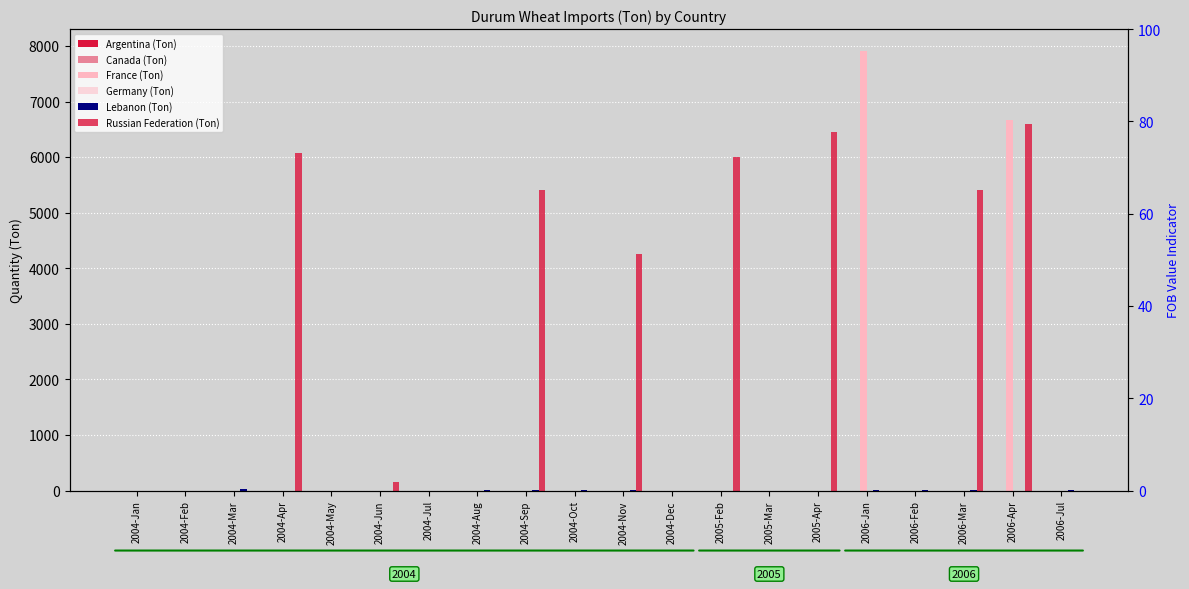

The Canada (Ton) series shows 0 at 2004-Jul. True or false?

True